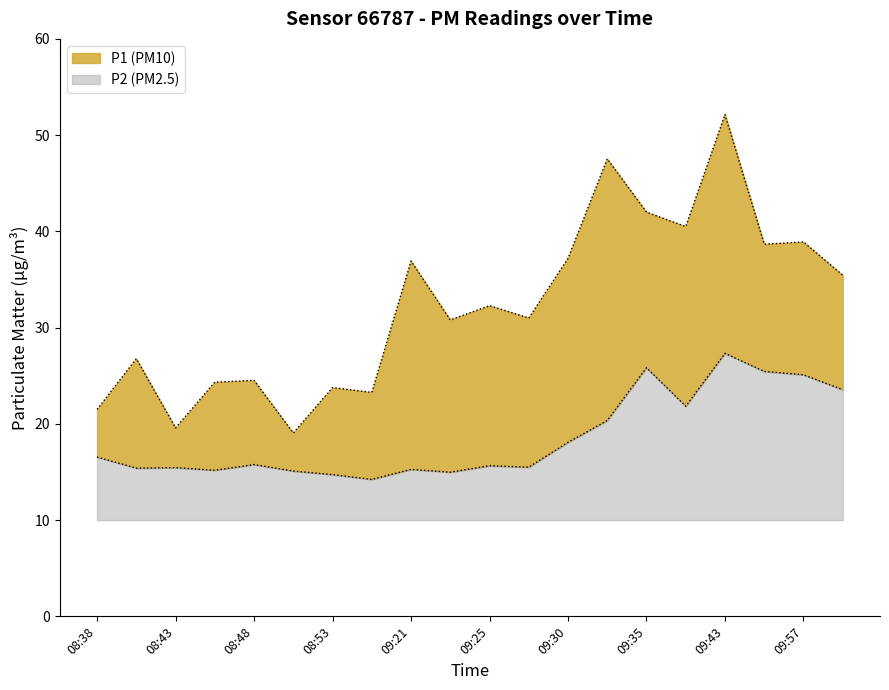

At which category is the sum across all series the highest?

09:43